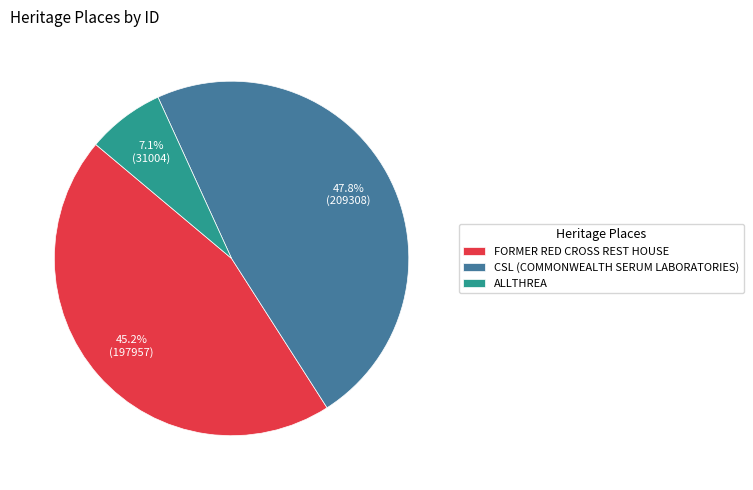

How many segments does this pie chart have?

3